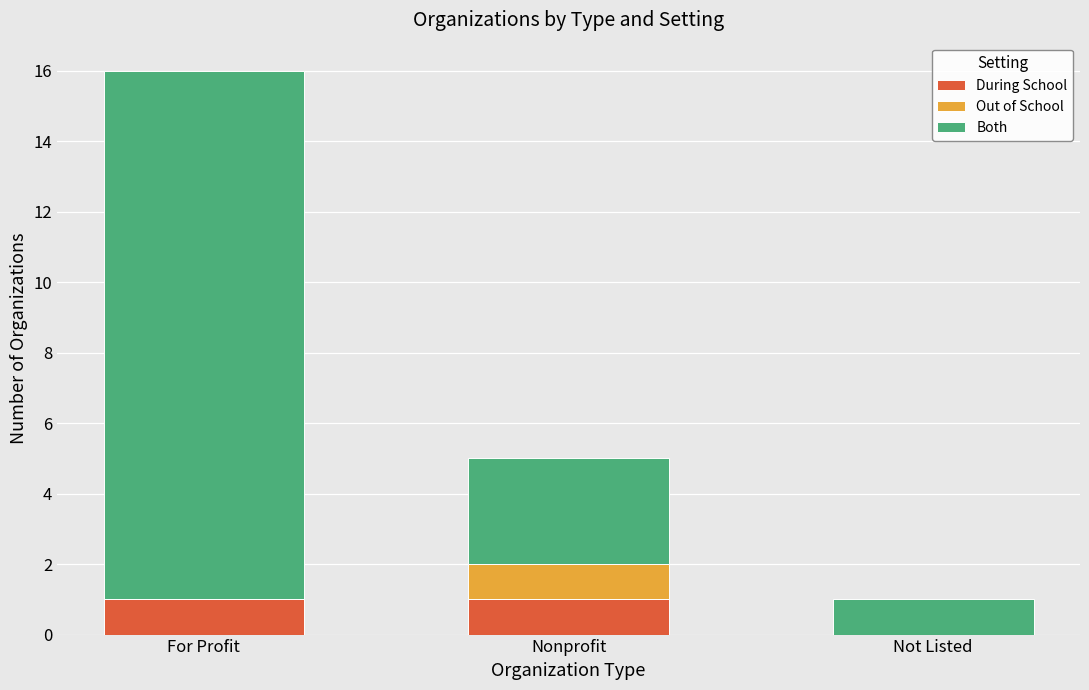

At which category is the sum across all series the highest?

For Profit